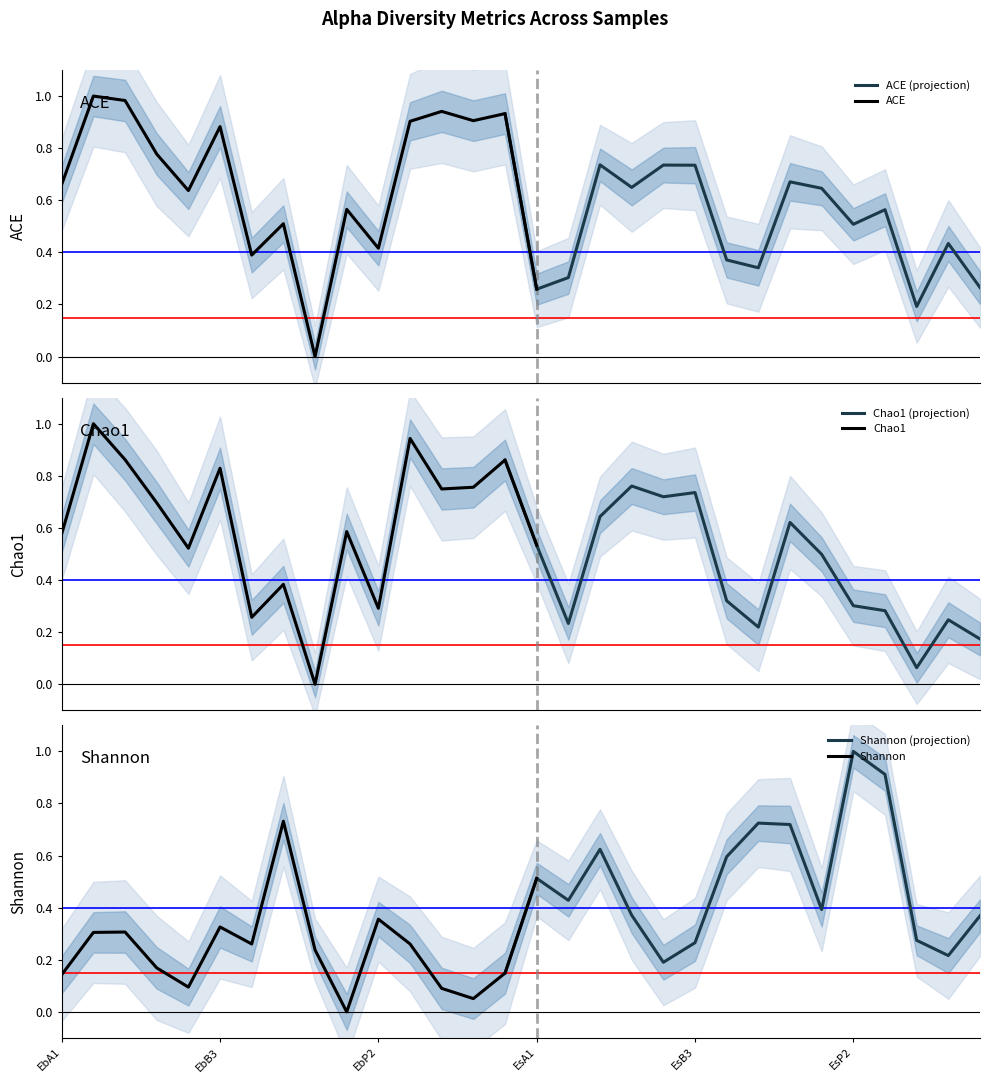

How many lines are shown in the chart?

6